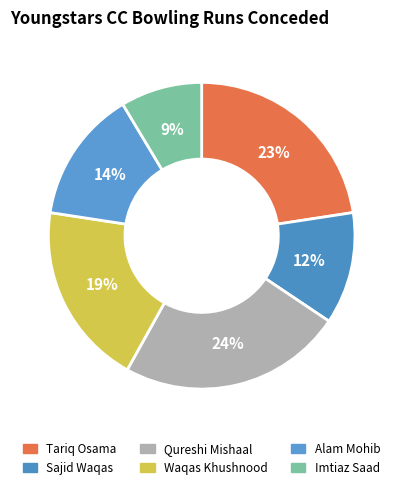

Does Waqas Khushnood account for over 50% of the chart?

No